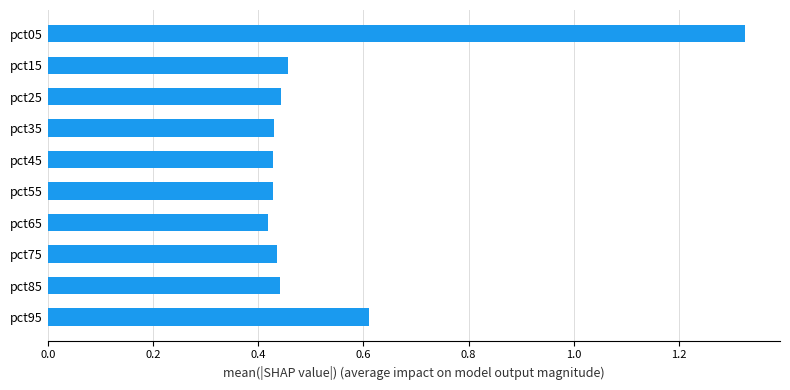

Which category has the highest value across all series?

pct05